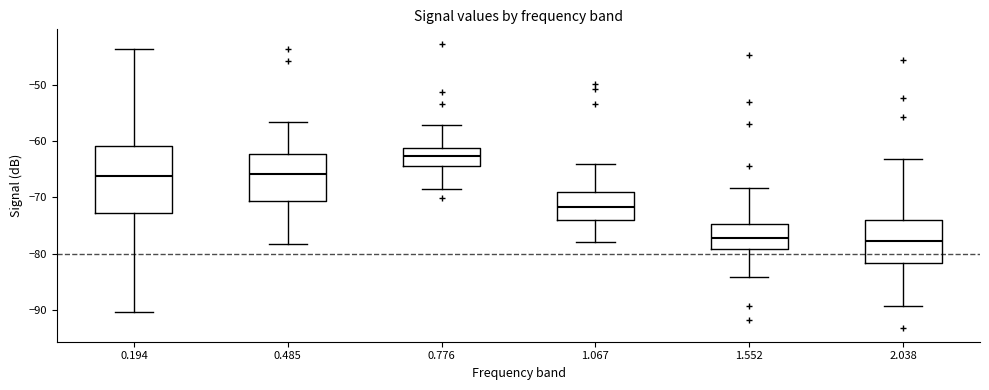

Which box is the tallest, from its lower edge to its upper edge?

0.194